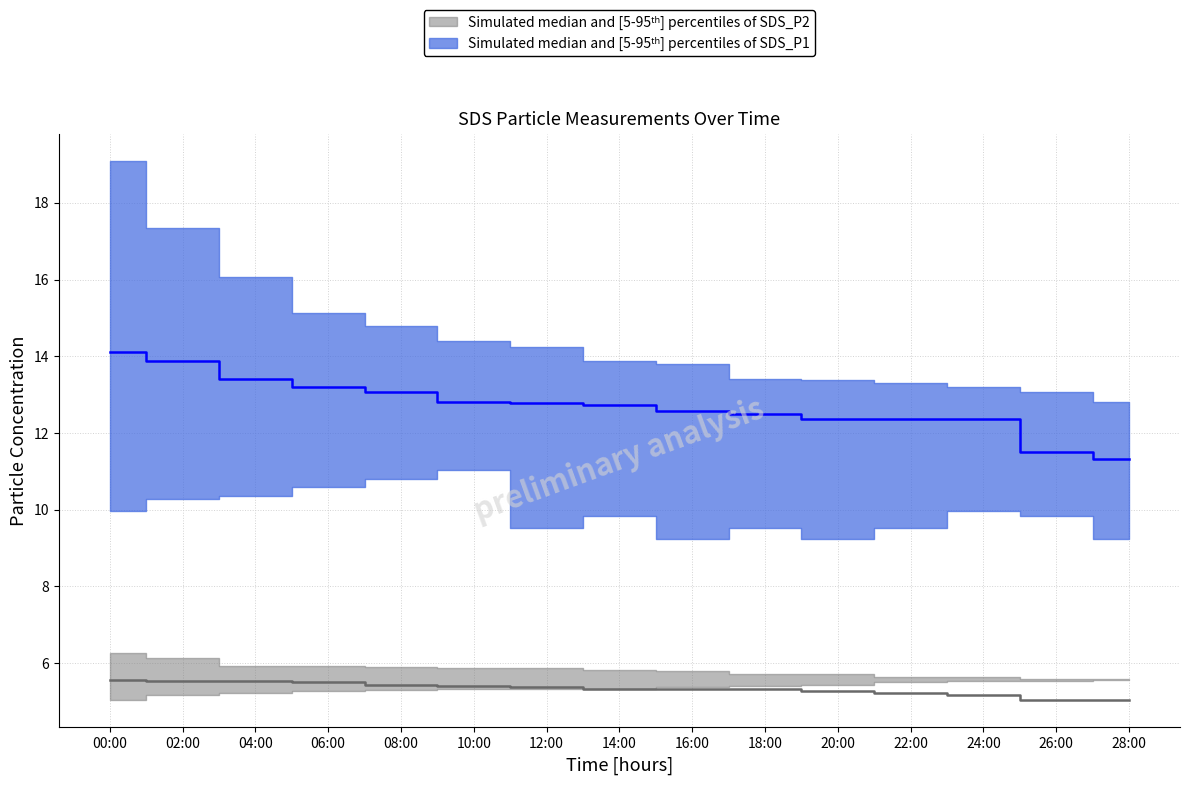

The SDS_P2_median series shows 7.2 at 28:00. True or false?

False